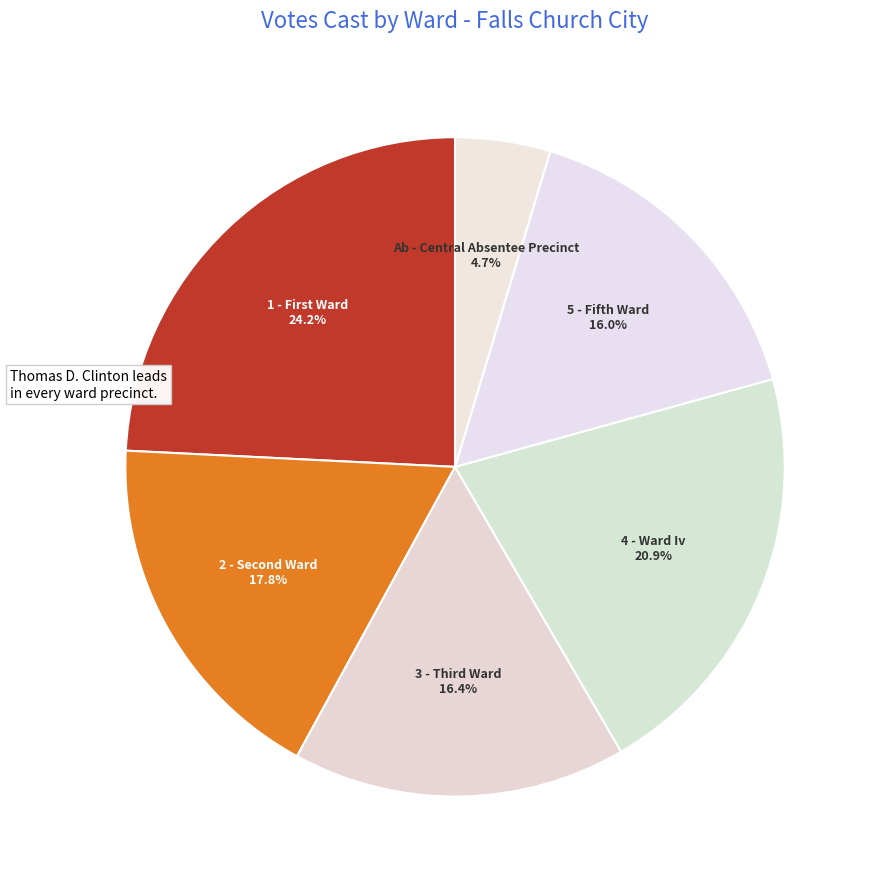

Rank the categories by value from lowest to highest.

Ab - Central Absentee Precinct, 5 - Fifth Ward, 3 - Third Ward, 2 - Second Ward, 4 - Ward Iv, 1 - First Ward